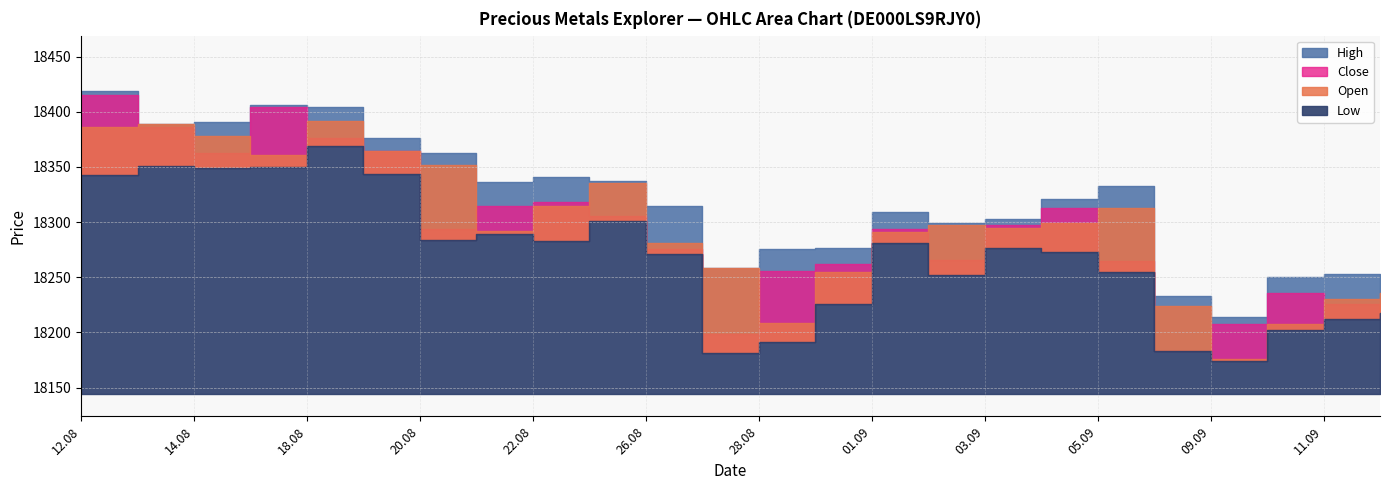

What are all the series names shown in the legend?

Open, High, Low, Close